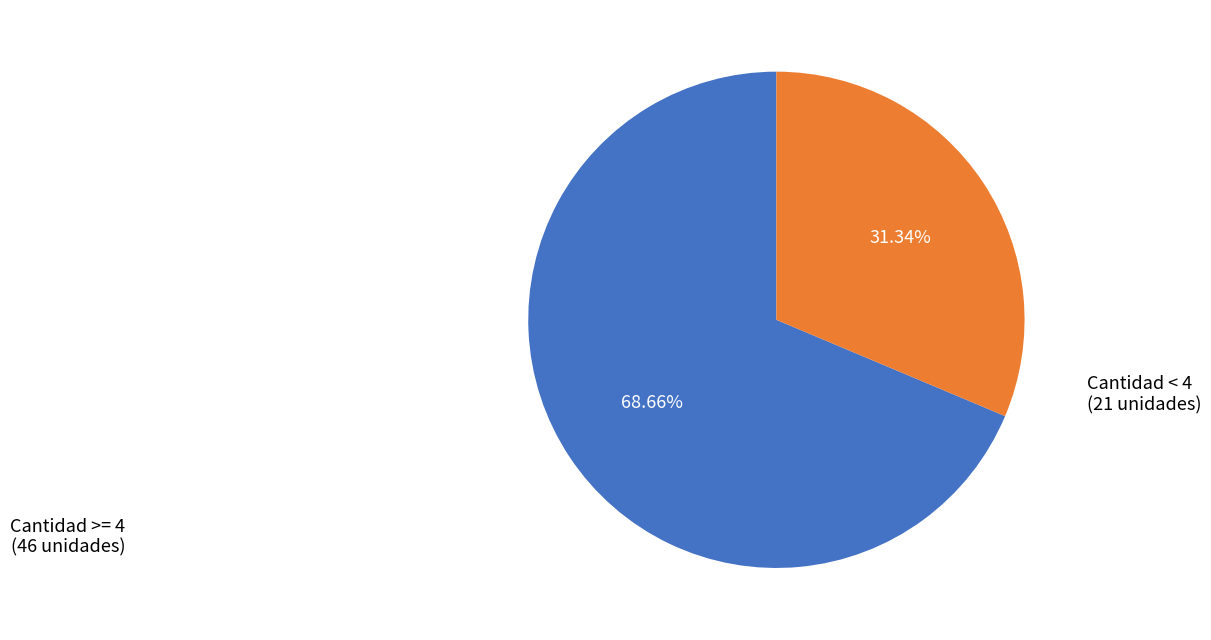

Does any single category account for the majority?

Yes